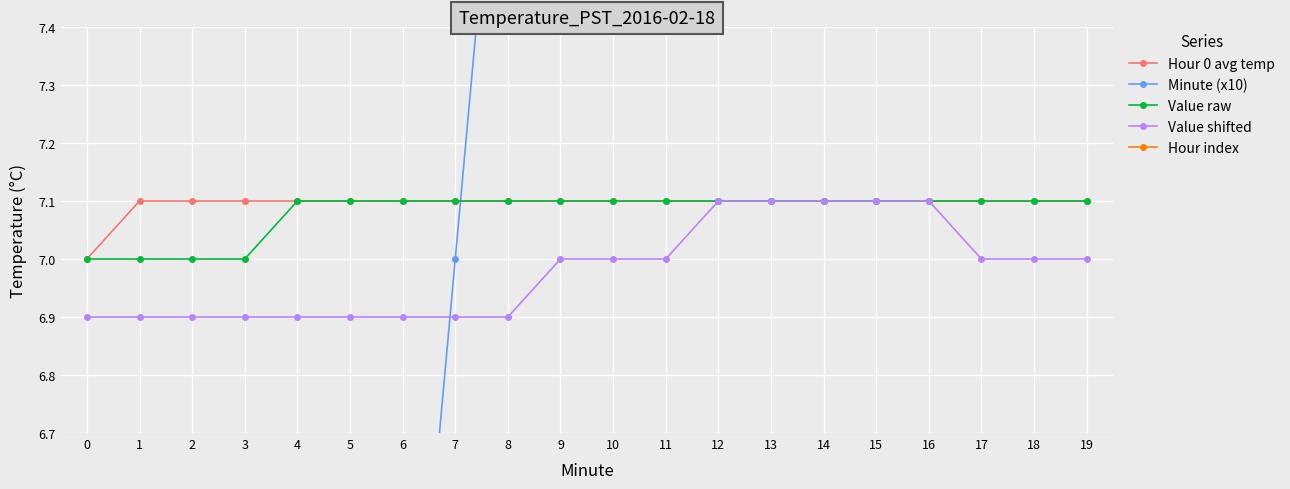

How many distinct data groups are displayed?

5